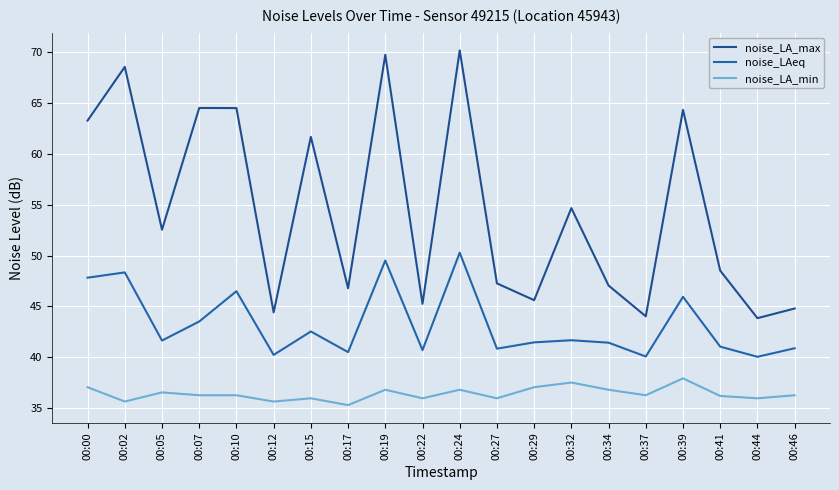

Reading left to right, transcribe all the data shown in this chart.

noise_LA_max: 00:00=63.3	00:02=68.5	00:05=52.5	00:07=64.5	00:10=64.5	00:12=44.4	00:15=61.7	00:17=46.8	00:19=69.7	00:22=45.2	00:24=70.2	00:27=47.3	00:29=45.6	00:32=54.7	00:34=47.0	00:37=44.0	00:39=64.3	00:41=48.5	00:44=43.8	00:46=44.8
noise_LAeq: 00:00=47.8	00:02=48.3	00:05=41.6	00:07=43.5	00:10=46.5	00:12=40.2	00:15=42.5	00:17=40.5	00:19=49.5	00:22=40.7	00:24=50.3	00:27=40.8	00:29=41.5	00:32=41.7	00:34=41.4	00:37=40.1	00:39=45.9	00:41=41.0	00:44=40.0	00:46=40.9
noise_LA_min: 00:00=37.0	00:02=35.6	00:05=36.5	00:07=36.3	00:10=36.3	00:12=35.6	00:15=36.0	00:17=35.3	00:19=36.8	00:22=36.0	00:24=36.8	00:27=36.0	00:29=37.0	00:32=37.5	00:34=36.8	00:37=36.3	00:39=37.9	00:41=36.2	00:44=36.0	00:46=36.3